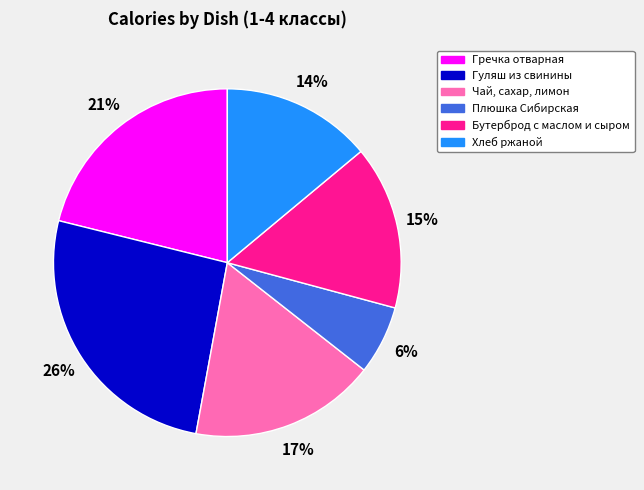

To the nearest percent, what portion does Чай, сахар, лимон represent?

17%